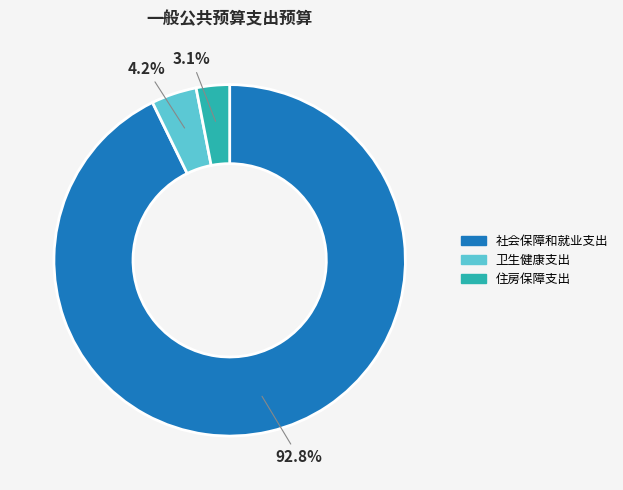

Which has a higher value, 卫生健康支出 or 住房保障支出?

卫生健康支出